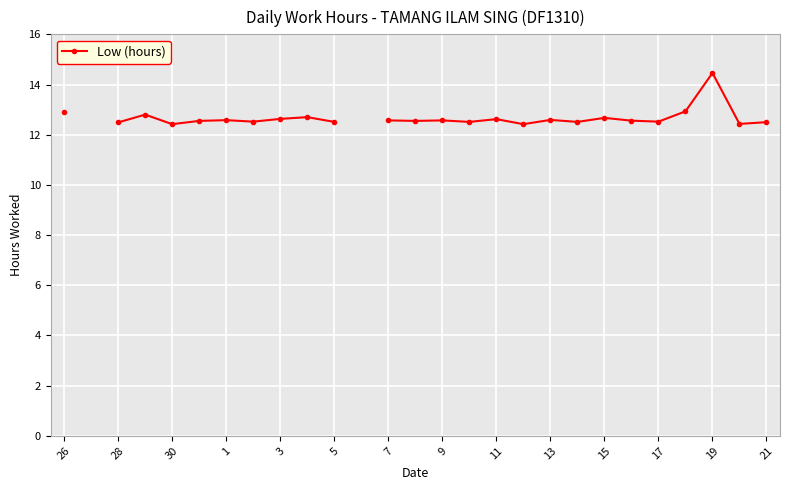

What is the greatest value displayed?

14.5